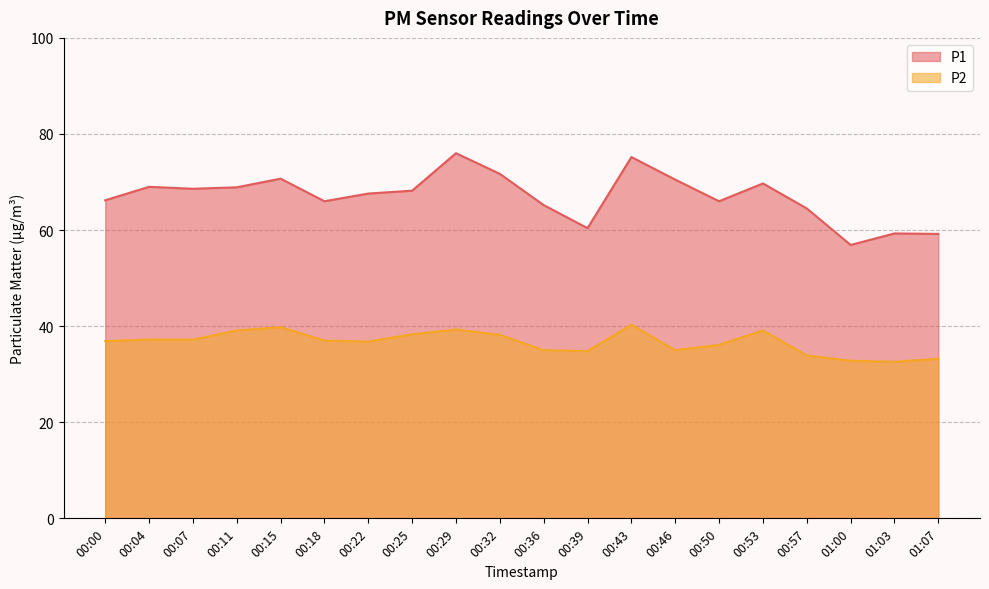

Where does the P1 series first go above 68?

00:04